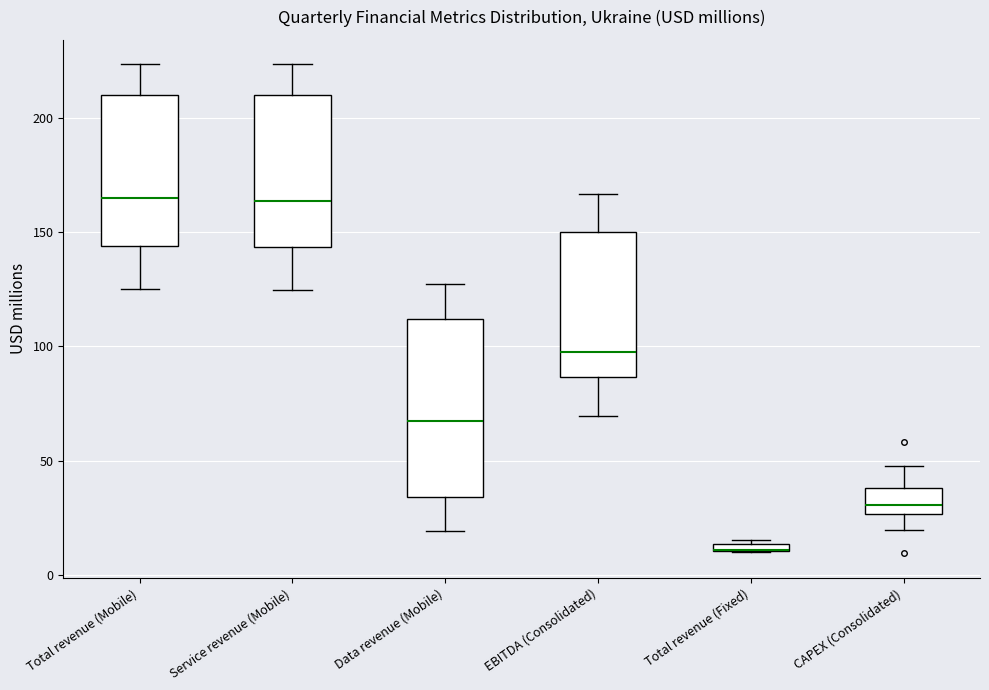

Where is the lower edge of the box for Total revenue (Fixed) on the y-axis? The values are not printed on the chart, so give them approximately, as read against the axis.

10